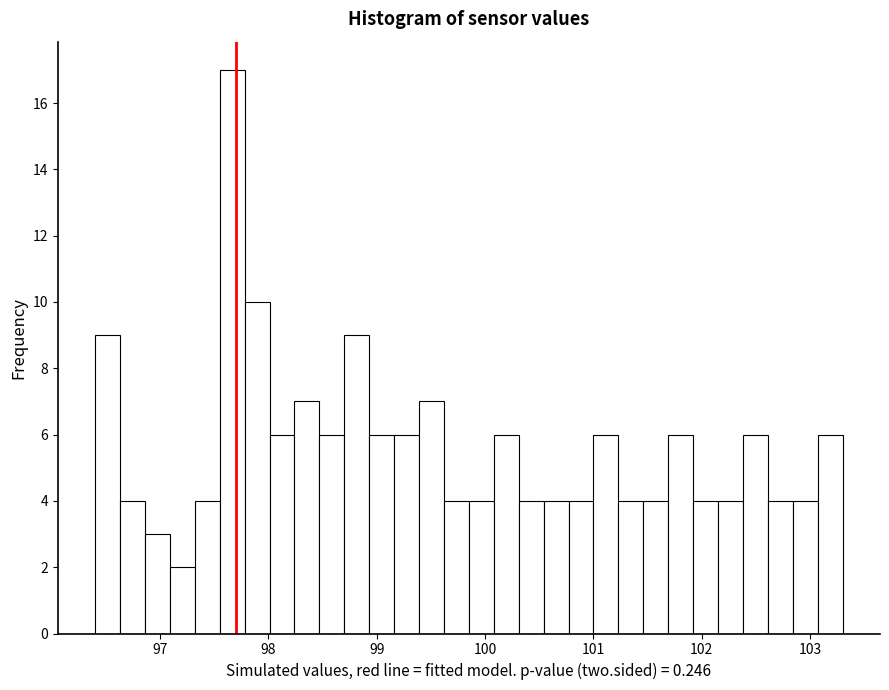

Read against the x-axis, roughly where is the centre of the tallest bar?

97.7